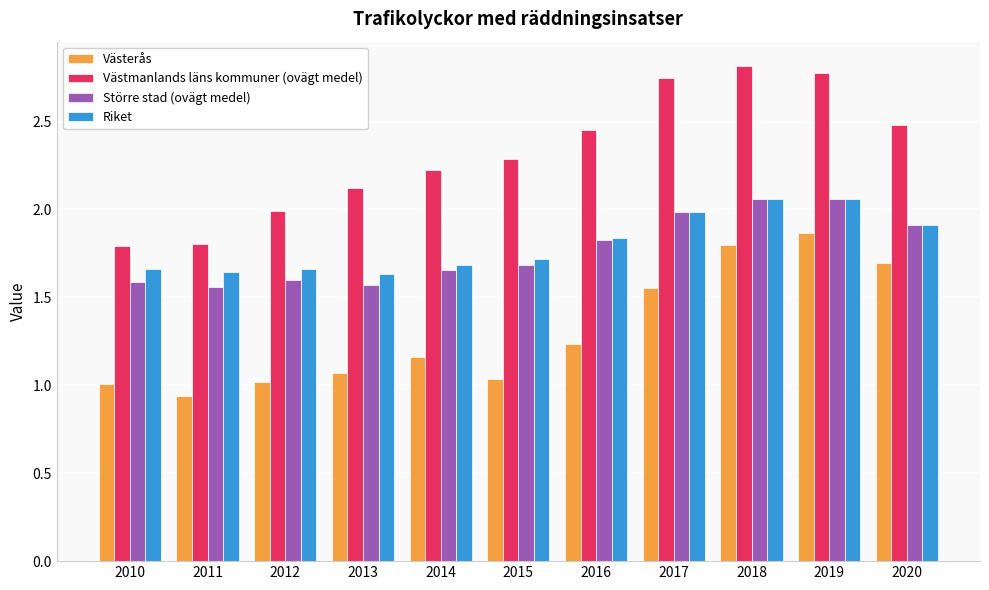

Is the value of Större stad (ovägt medel) at 2016 greater than the value of Västerås at 2013?

Yes